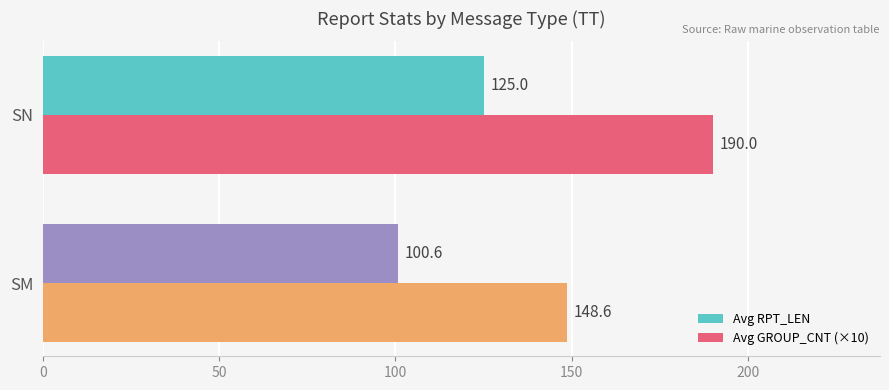

At which label is Avg GROUP_CNT (×10) closest to 169?

SM